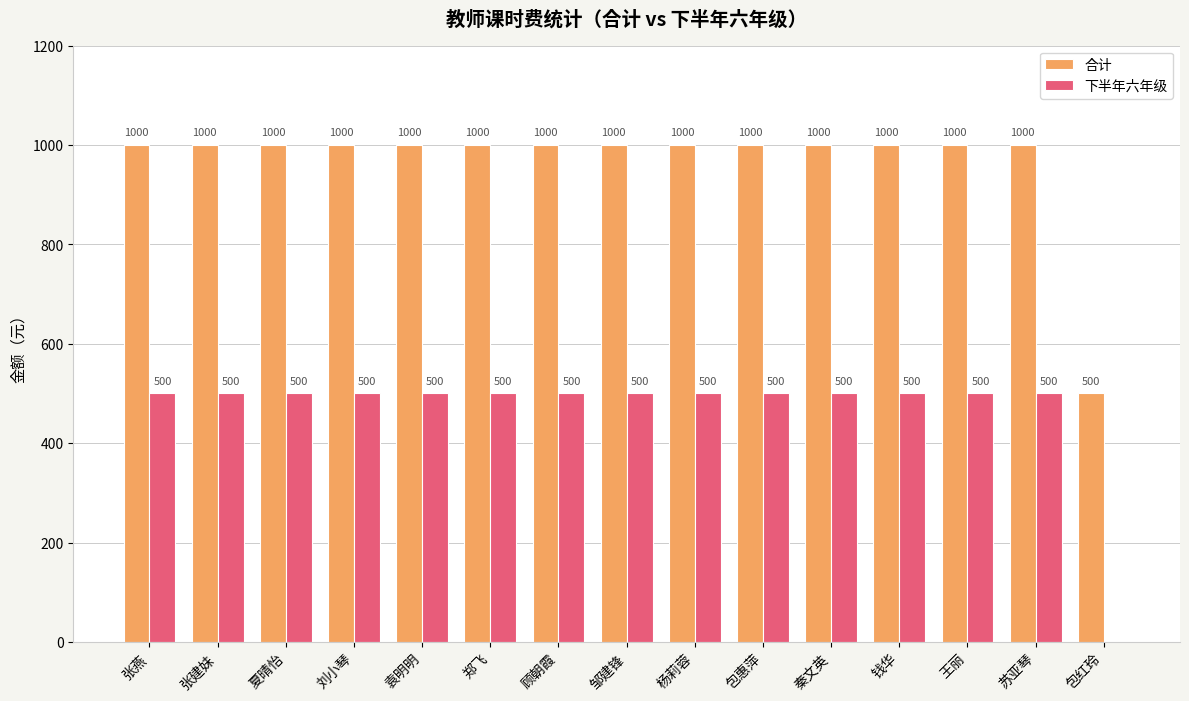

What is the greatest value displayed?

1000